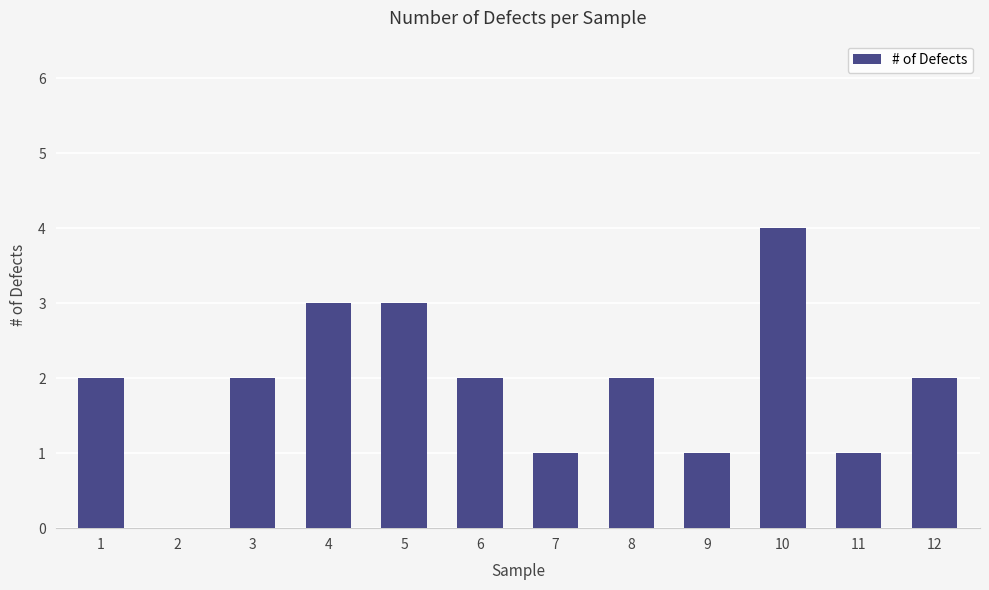

What is the sum of the values at 5 and 8?

5